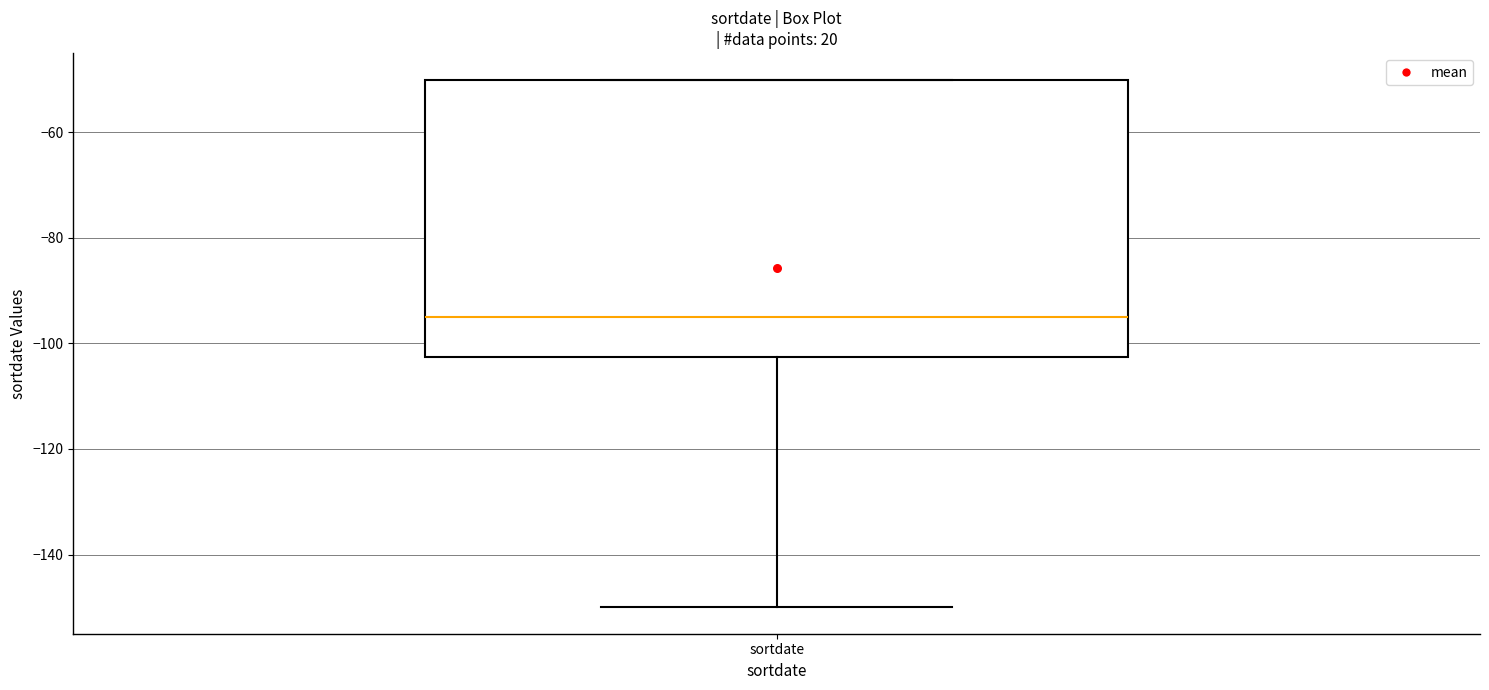

Transcribe this box plot: give where the median line is, the range the box spans, and where the two whiskers end, as read against the y-axis. The values are not printed on the chart, so give them approximately, as read against the axis.

median -94, box -102 to -50, whiskers -150 to -50